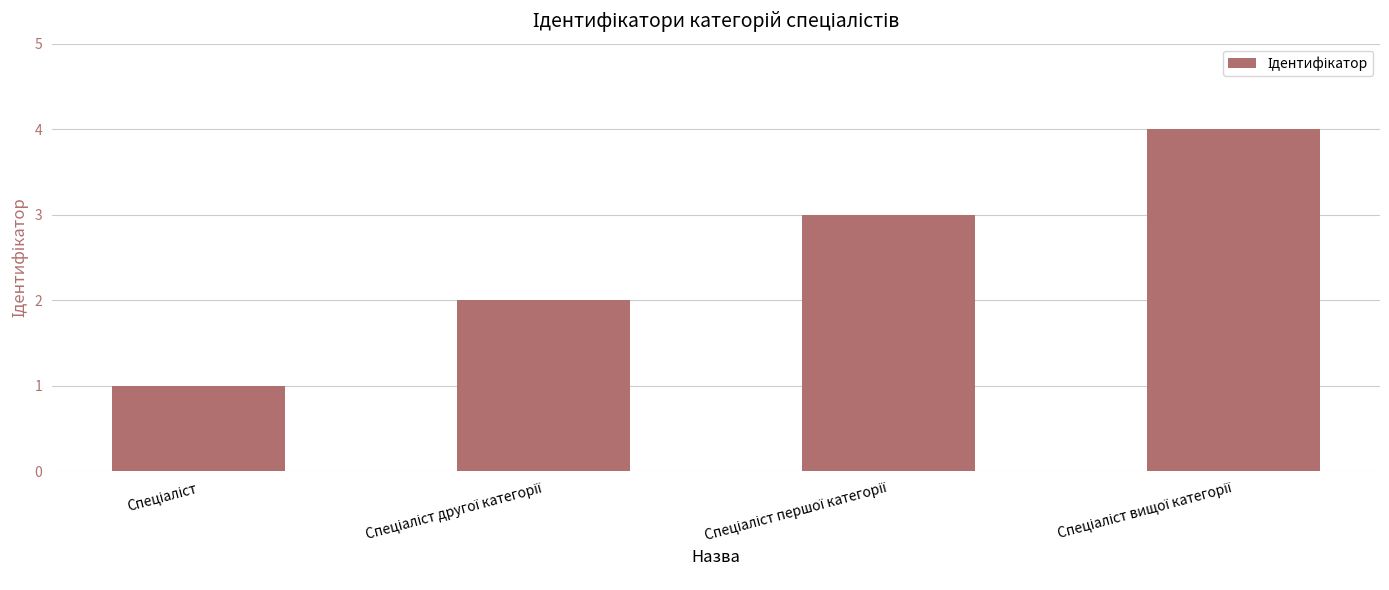

Reading left to right, transcribe all the data shown in this chart.

1	2	3	4